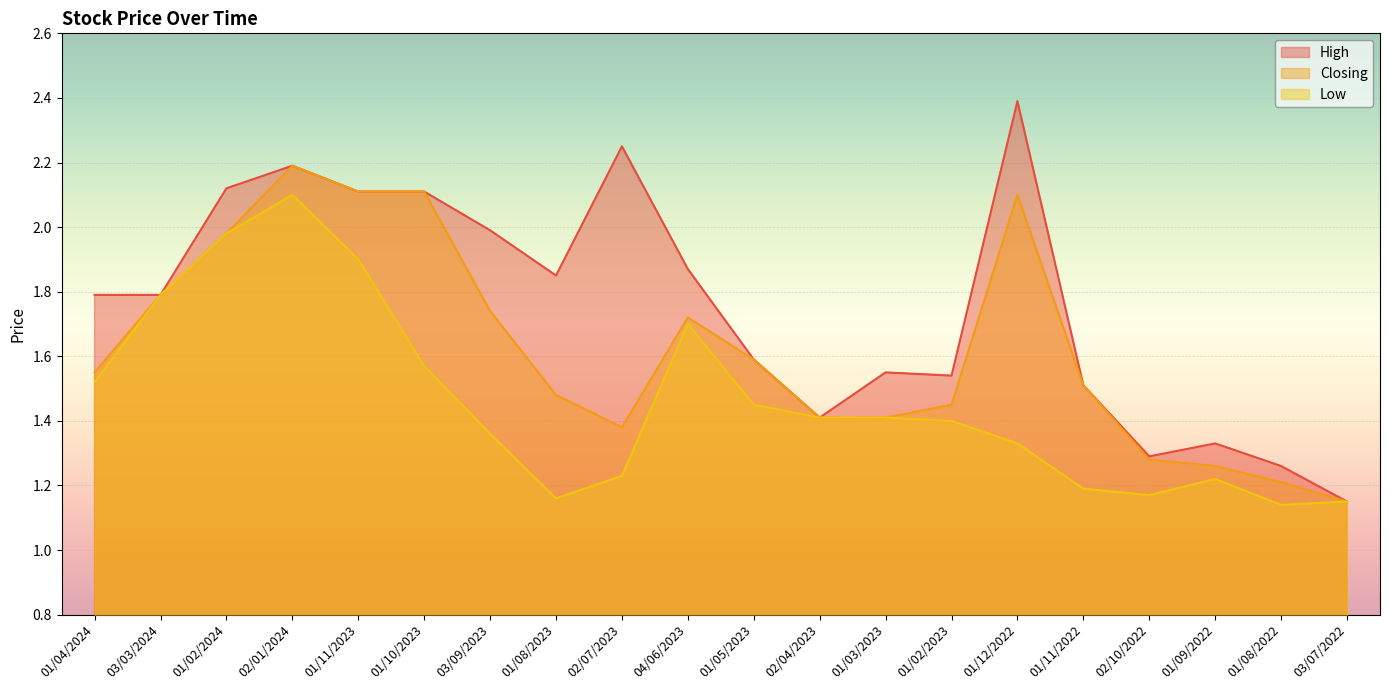

Is the value of High at 01/09/2022 greater than the value of Low at 03/09/2023?

No